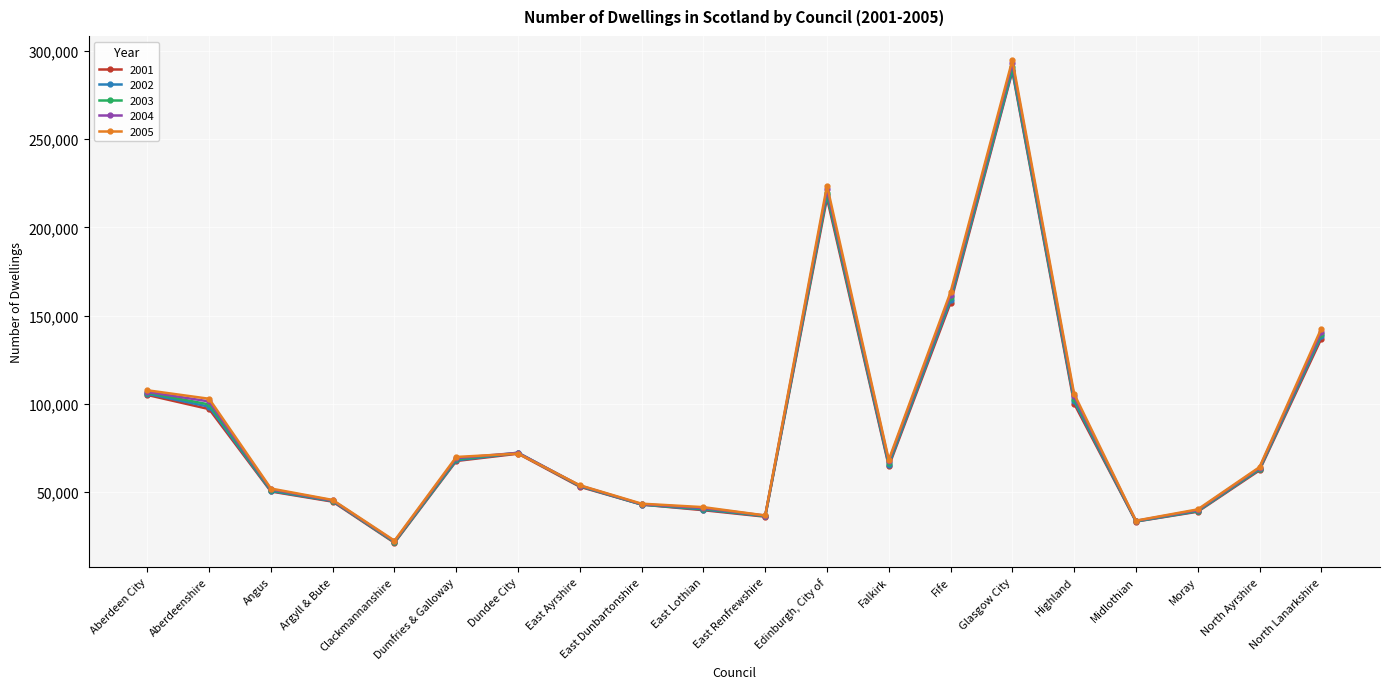

Rank the categories by 2002 value from lowest to highest.

Clackmannanshire, Midlothian, East Renfrewshire, Moray, East Lothian, East Dunbartonshire, Argyll & Bute, Angus, East Ayrshire, North Ayrshire, Falkirk, Dumfries & Galloway, Dundee City, Aberdeenshire, Highland, Aberdeen City, North Lanarkshire, Fife, Edinburgh, City of, Glasgow City